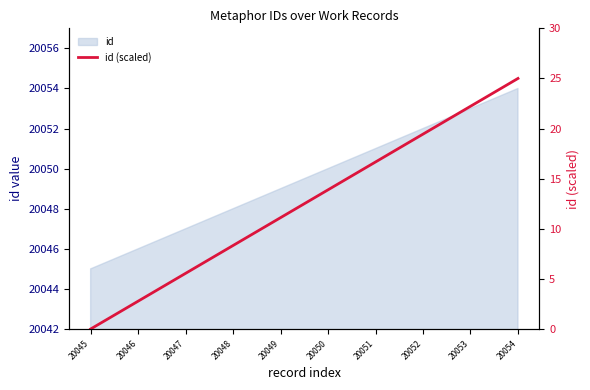

Rank the categories by value from highest to lowest.

20054, 20053, 20052, 20051, 20050, 20049, 20048, 20047, 20046, 20045